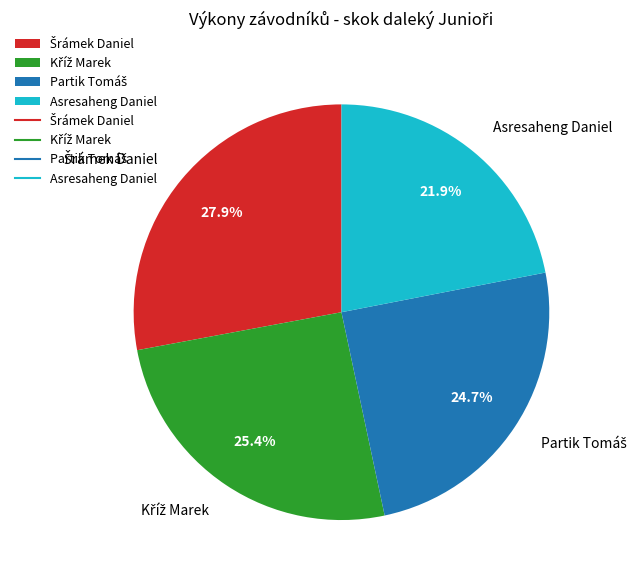

Which category has the smallest portion of the pie?

Asresaheng Daniel